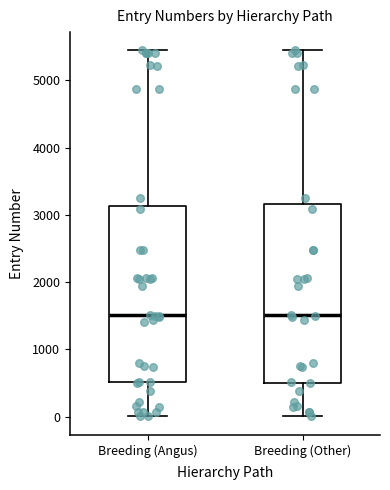

Where does the upper whisker of the box for Breeding (Angus) end on the y-axis? The values are not printed on the chart, so give them approximately, as read against the axis.

5400